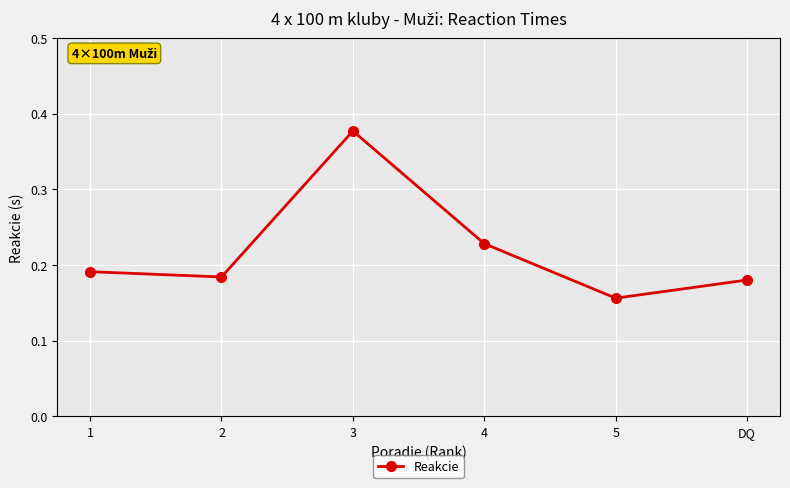

What position from the left is 1?

1